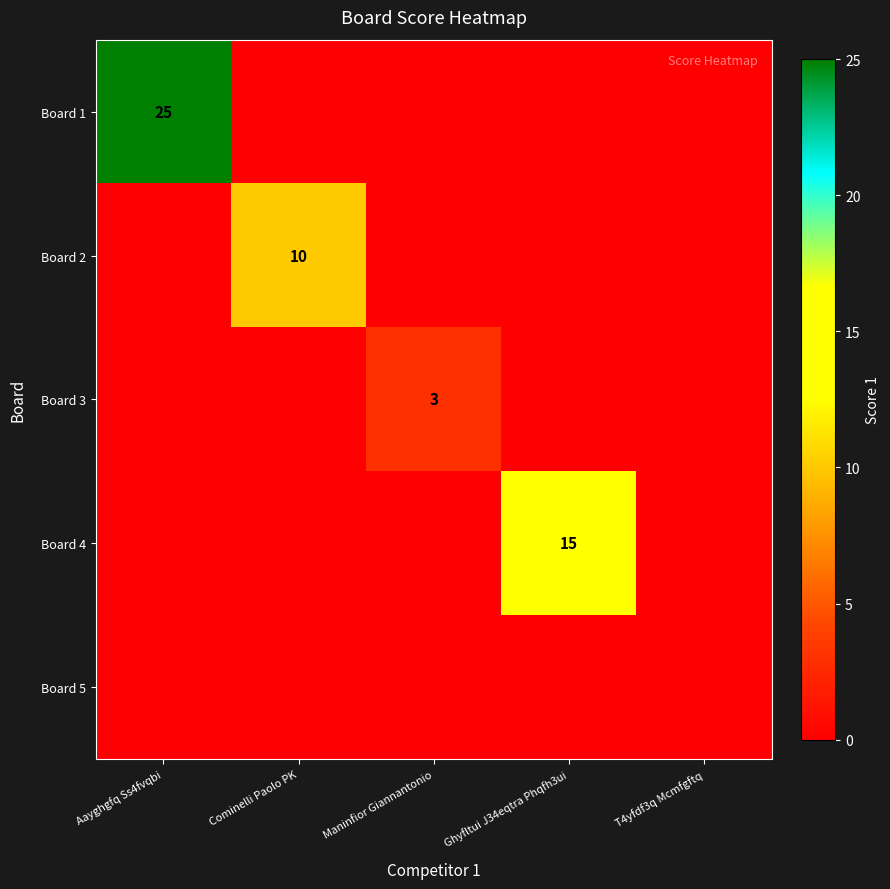

Which series has the widest spread of values?

Board 1